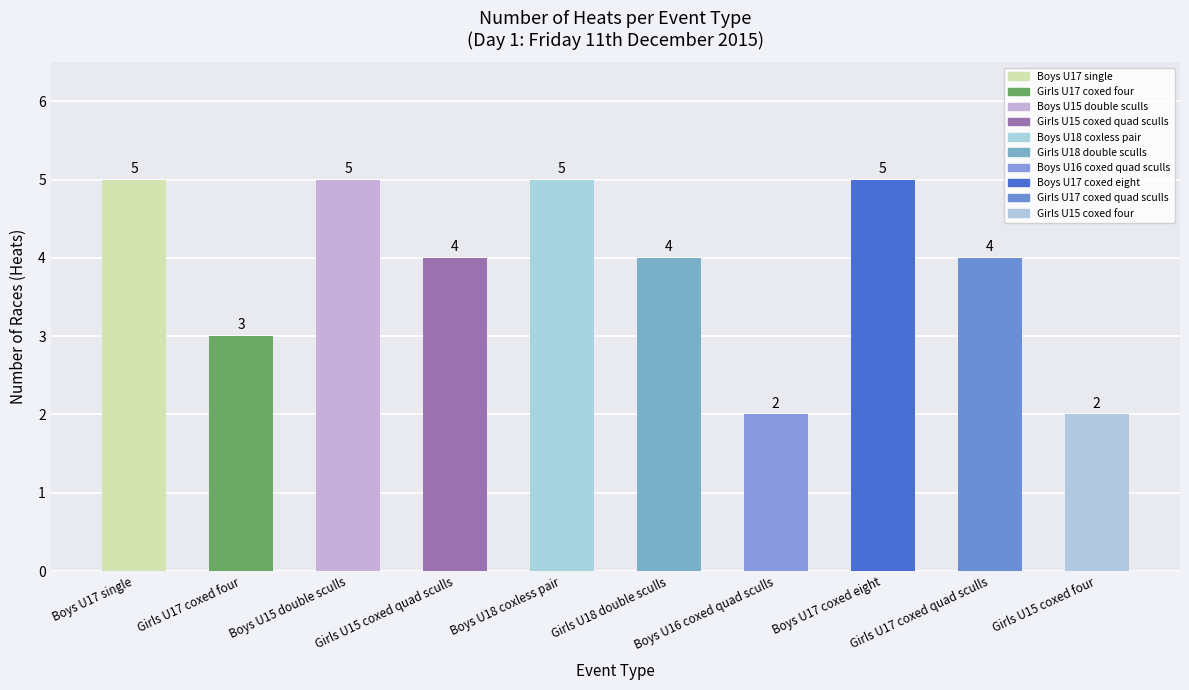

How many values are between 3 and 5?

8